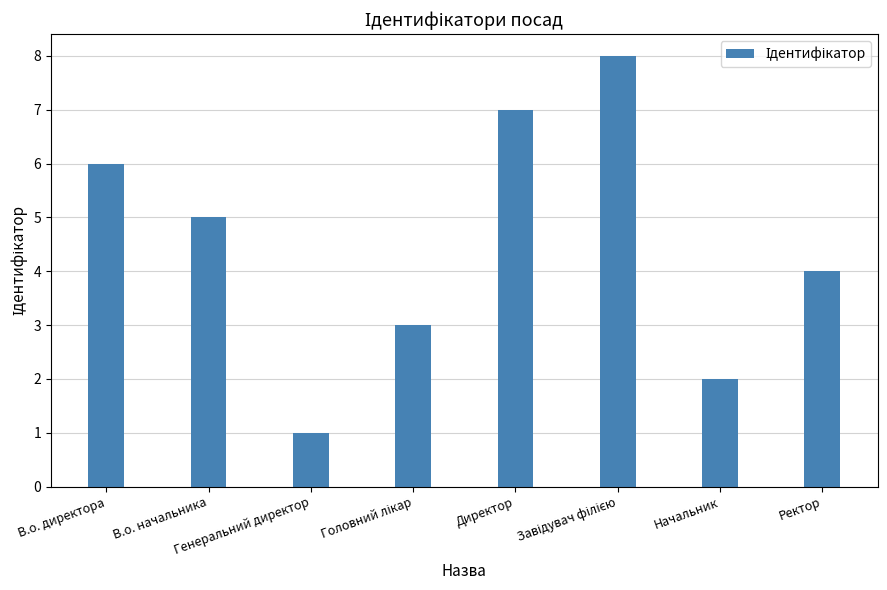

What is the sum of all values?

36